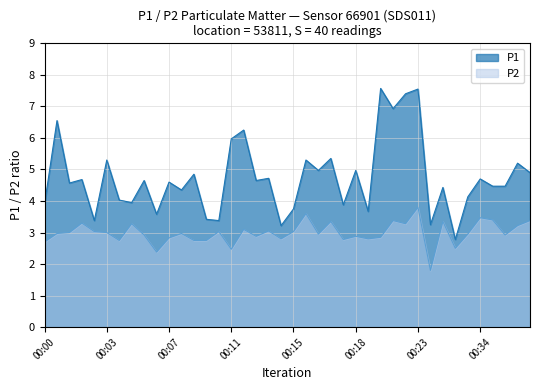

Between 00:28 and 00:21, which is larger?

00:21